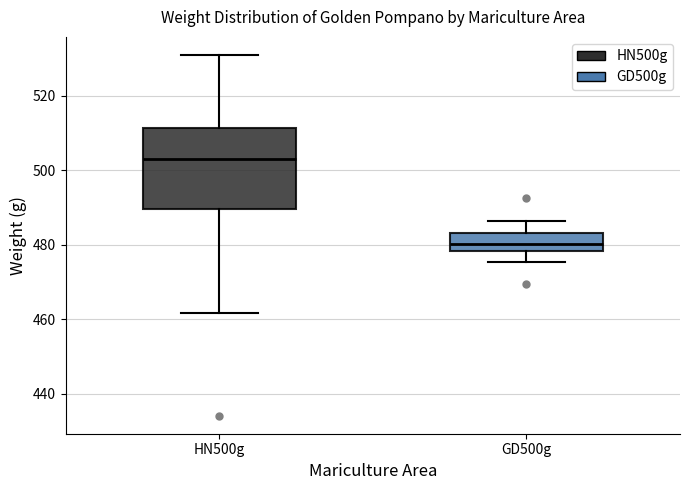

Which box is the tallest, from its lower edge to its upper edge?

HN500g